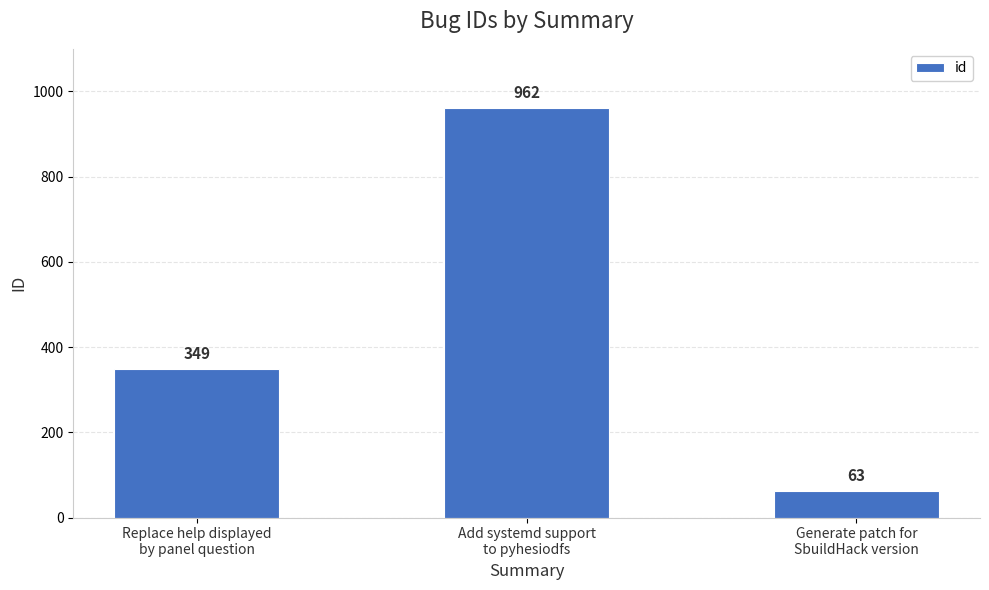

What is the label of the 1st bar from the left?

Replace help displayed
by panel question